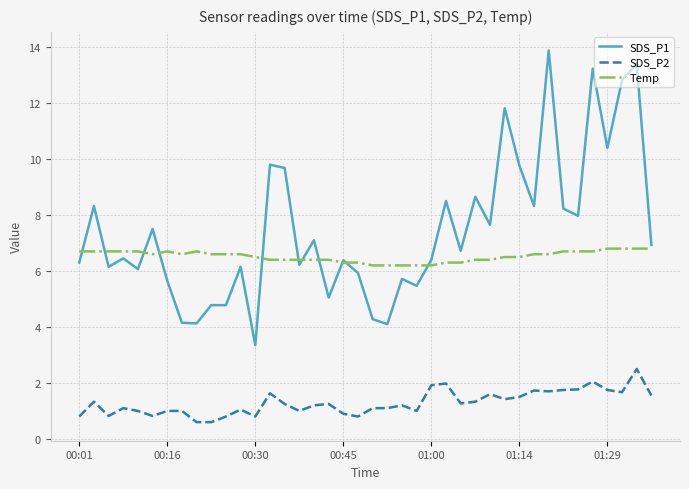

At how many categories does at least one series exceed 10?

6